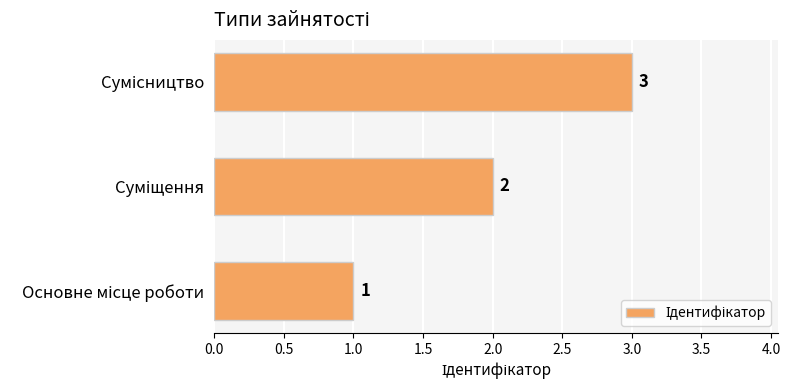

What is the average value?

2